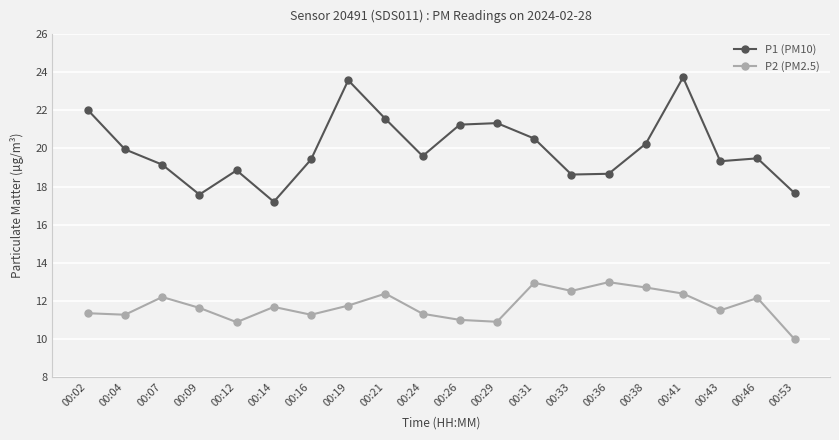

What is the highest value of the P1 (PM10) series?

23.7